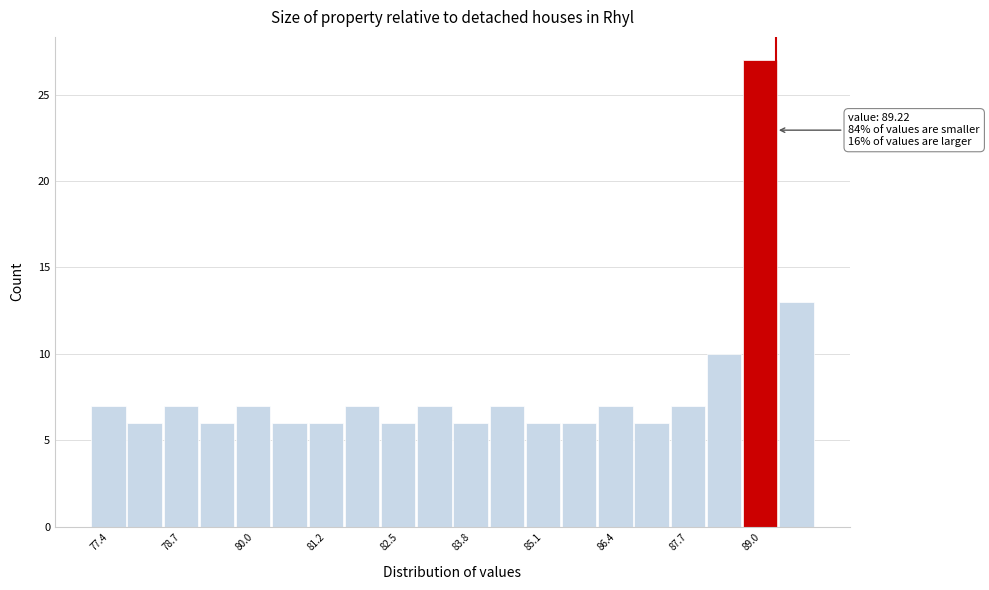

Around what value on the x-axis is the tallest bar? Give the approximate position of its centre, as read against the axis.

89.0